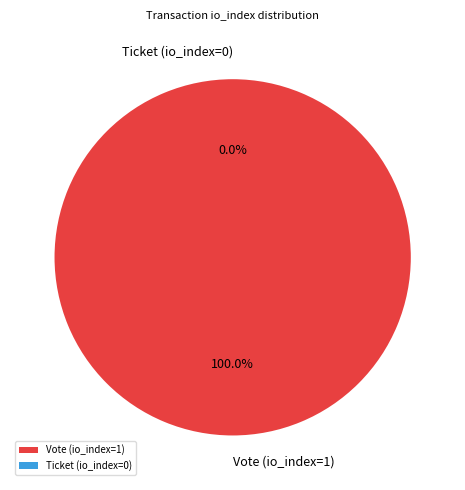

True or false: Vote (io_index=1) accounts for 100% of the total.

True